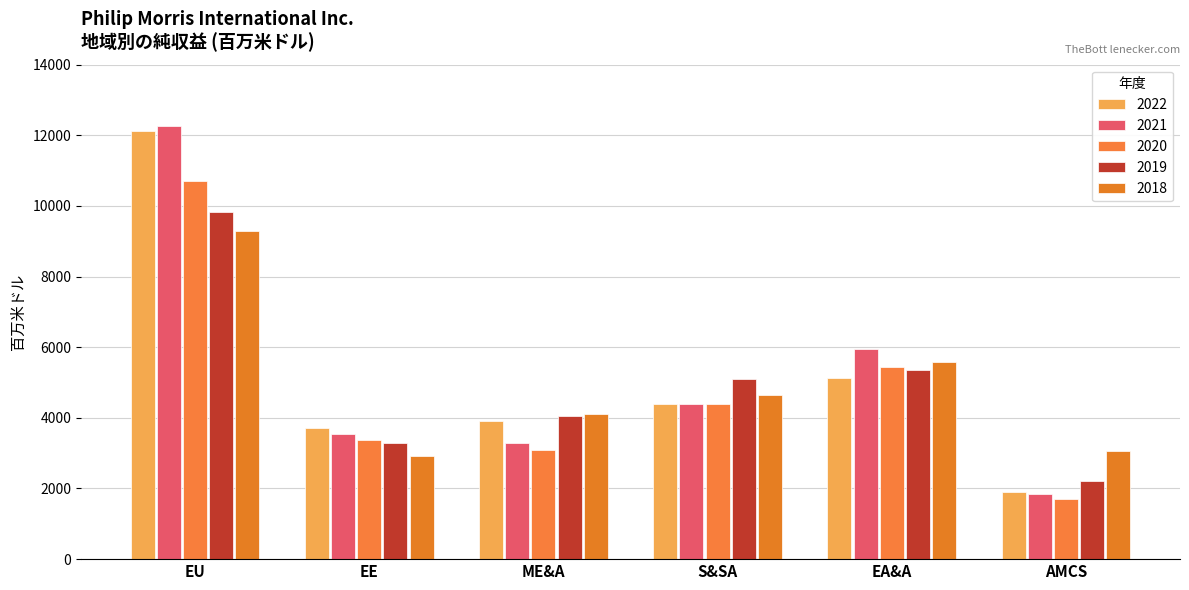

The 2020 series shows 10702 at EU. True or false?

True